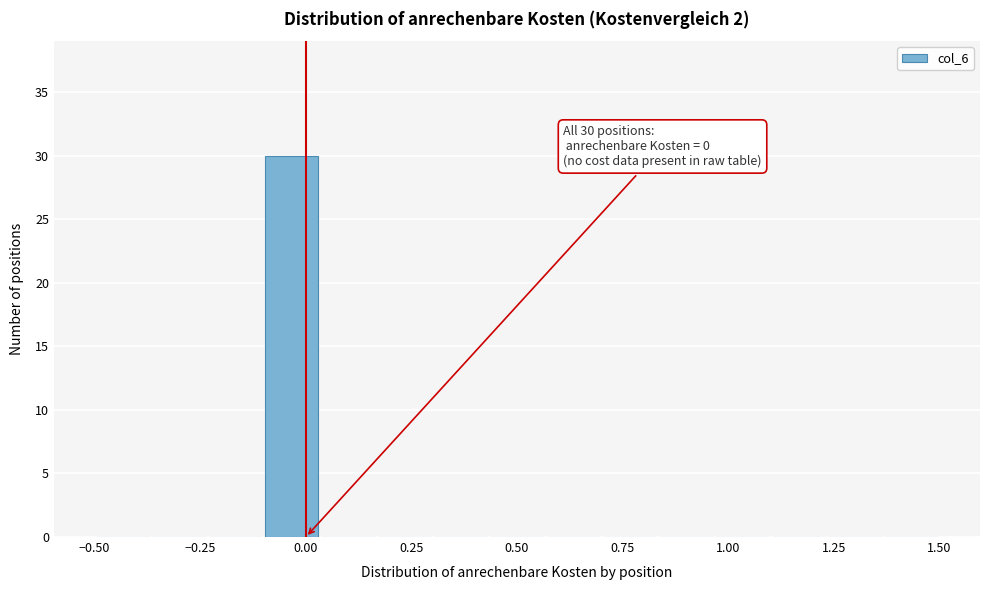

Read against the x-axis, roughly where is the centre of the tallest bar?

-0.05